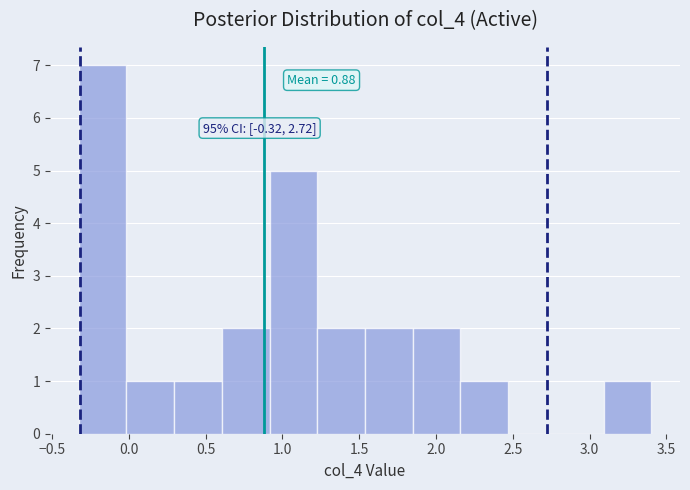

Over which range of the x-axis is the bar tallest?

-0.35 to 0.00